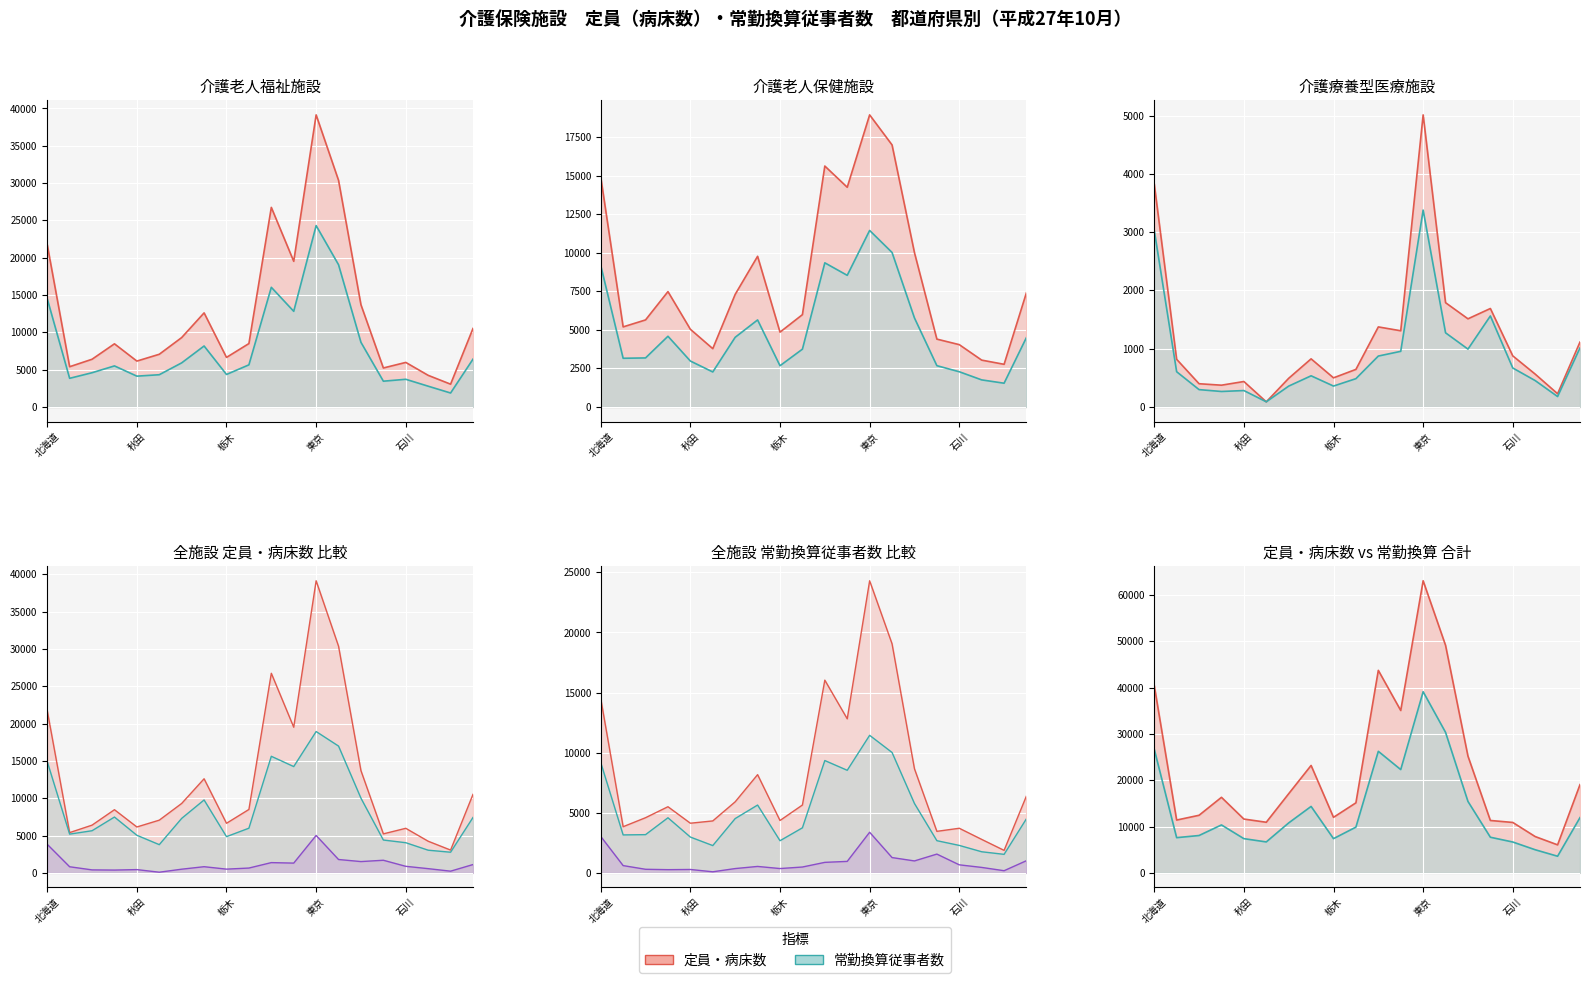

Reading right to left, list all the values displayed in this chart.

介護老人福祉施設_定員: 長野=10520	山梨=3055	福井=4239	石川=5971	富山=5226	新潟=13697	神奈川=30370	東京=39141	千葉=19518	埼玉=26745	群馬=8497	栃木=6643	茨城=12608	福島=9302	山形=7063	秋田=6149	宮城=8463	岩手=6395	青森=5395	北海道=21753
介護老人保健施設_定員: 長野=7423	山梨=2766	福井=3038	石川=4041	富山=4400	新潟=10008	神奈川=16990	東京=18938	千葉=14245	埼玉=15621	群馬=5986	栃木=4852	茨城=9769	福島=7301	山形=3781	秋田=5038	宮城=7480	岩手=5645	青森=5193	北海道=14914
介護療養型医療施設_病床数: 長野=1114	山梨=227	福井=564	石川=877	富山=1690	新潟=1513	神奈川=1790	東京=5013	千葉=1308	埼玉=1374	群馬=645	栃木=500	茨城=826	福島=492	山形=88	秋田=437	宮城=374	岩手=399	青森=818	北海道=3829
介護老人福祉施設_常勤換算: 長野=6409	山梨=1872	福井=2785	石川=3711	富山=3455	新潟=8663	神奈川=19060	東京=24304	千葉=12818	埼玉=16035	群馬=5645	栃木=4358	茨城=8172	福島=5912	山形=4322	秋田=4131	宮城=5503	岩手=4590	青森=3841	北海道=14512
介護老人保健施設_常勤換算: 長野=4511	山梨=1541	福井=1756	石川=2284	富山=2678	新潟=5772	神奈川=10018	東京=11445	千葉=8535	埼玉=9346	群馬=3748	栃木=2674	茨城=5643	福島=4518	山形=2271	秋田=2979	宮城=4585	岩手=3180	青森=3158	北海道=9181
介護療養型医療施設_常勤換算: 長野=1015	山梨=179	福井=453	石川=669	富山=1562	新潟=993	神奈川=1273	東京=3379	千葉=955	埼玉=874	群馬=486	栃木=359	茨城=535	福島=358	山形=89	秋田=282	宮城=266	岩手=298	青森=605	北海道=3034